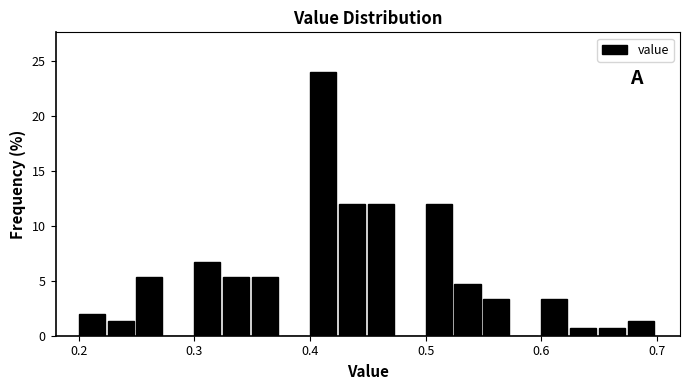

Read against the x-axis, roughly where is the centre of the tallest bar?

0.41